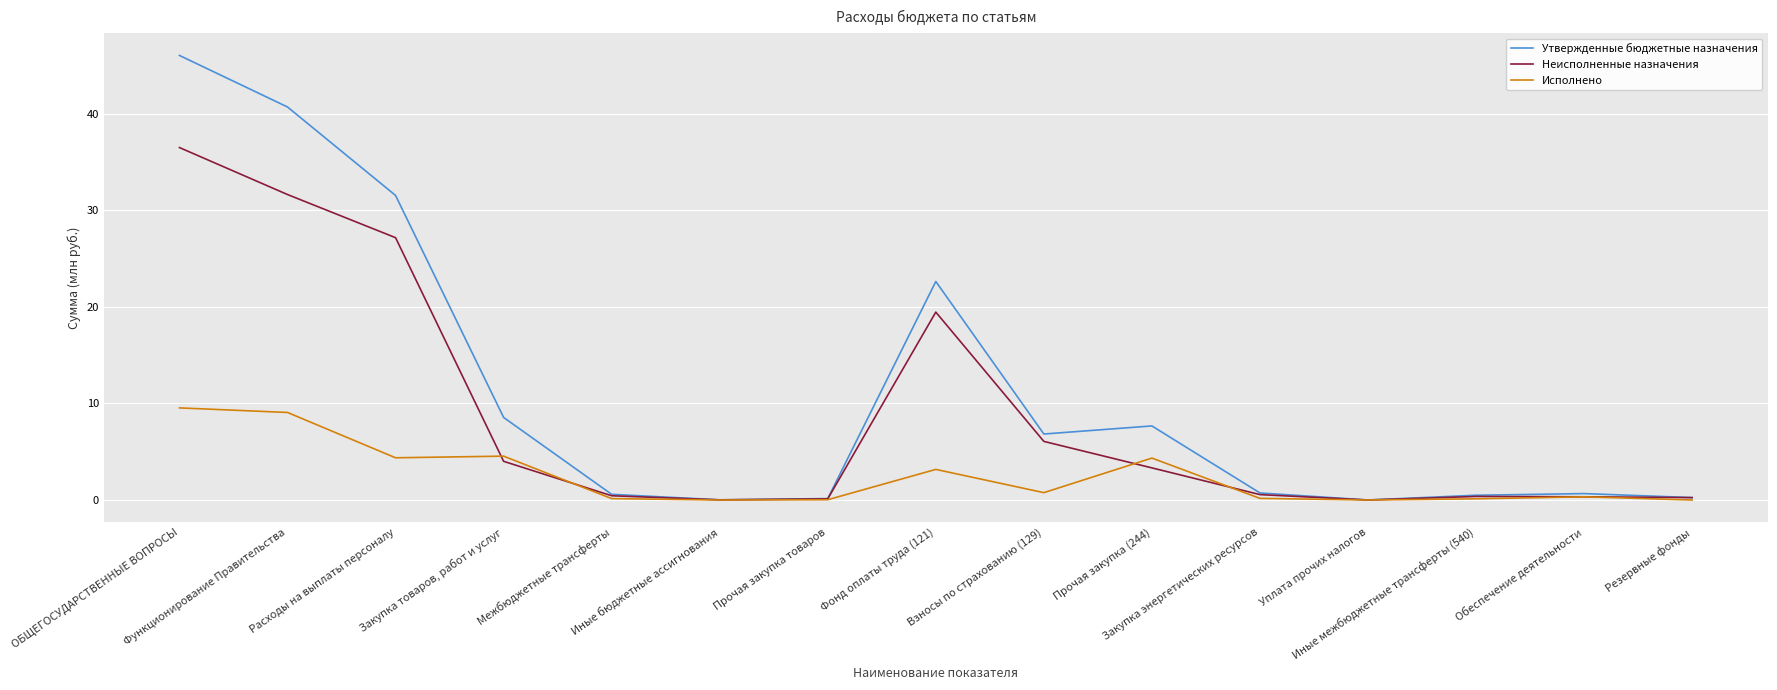

Which series has the largest total across all categories?

Утвержденные бюджетные назначения